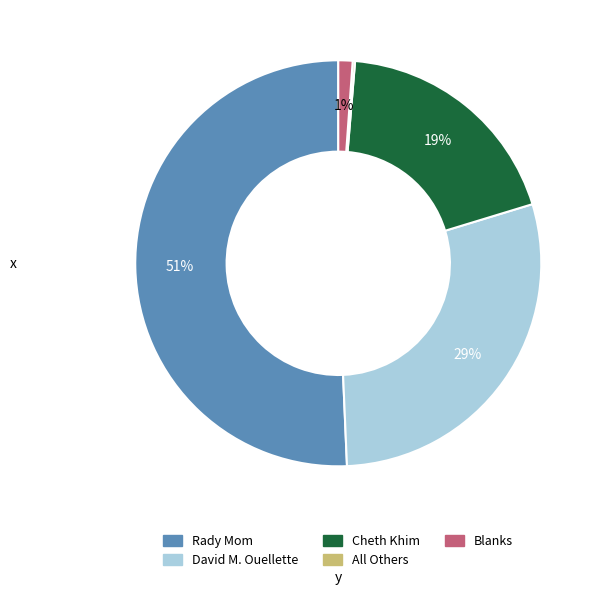

Which category has the biggest portion of the pie?

Rady Mom